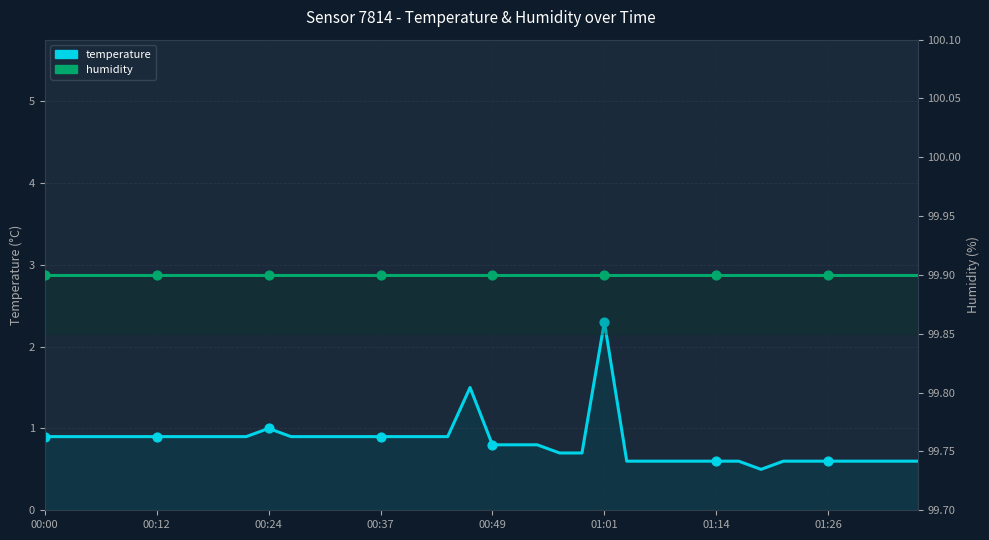

Which series has the widest spread of Y values?

temperature